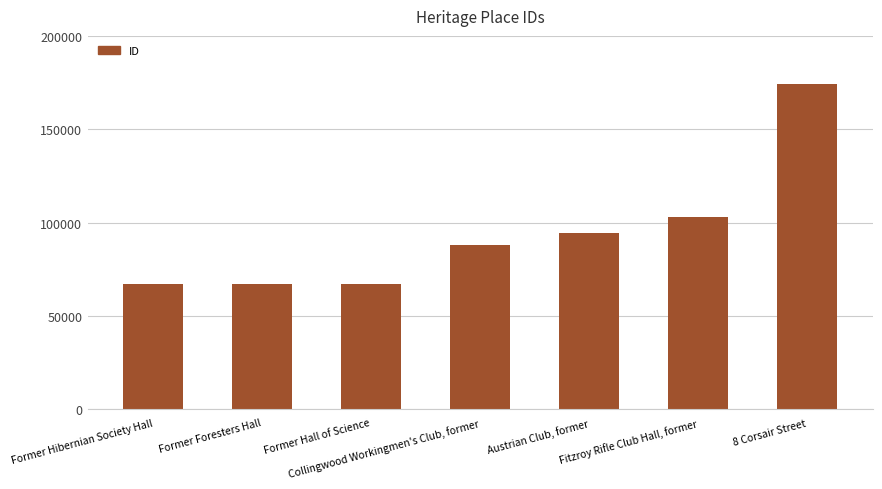

What is the greatest value displayed?

174307